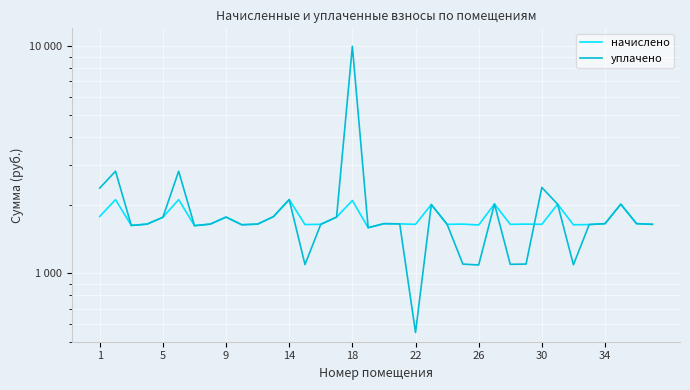

The уплачено series shows 1769.8 at 15. True or false?

True